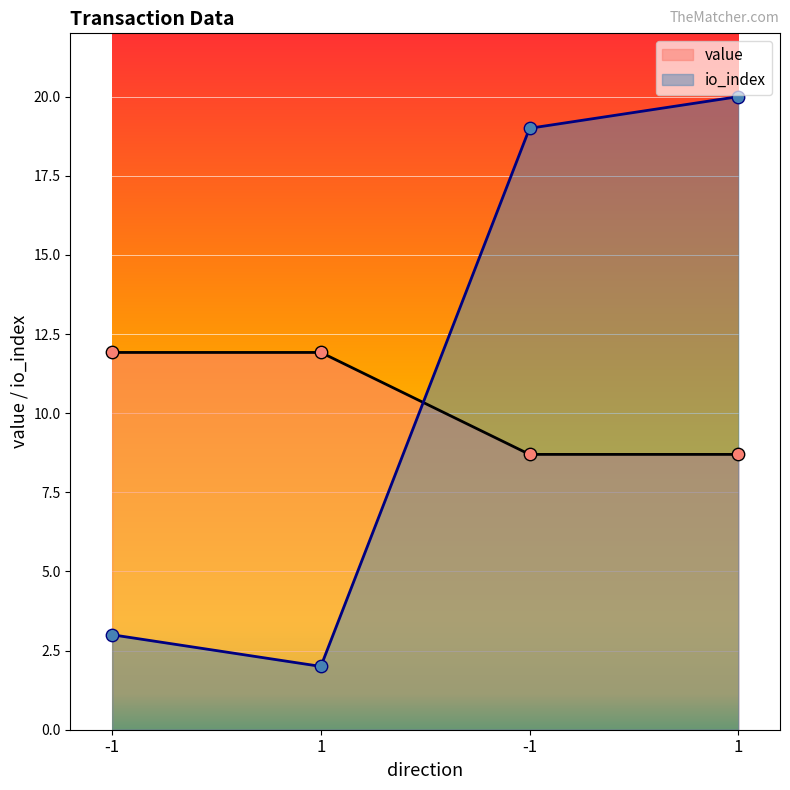

Which series reaches the minimum Y coordinate?

io_index